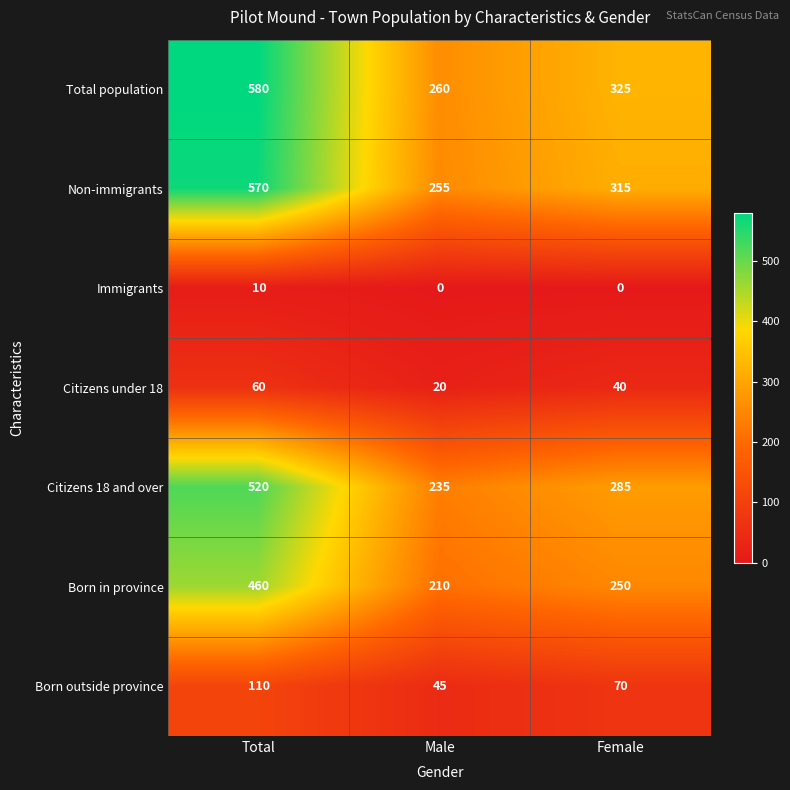

What is the lowest value of the Born outside province series?

45